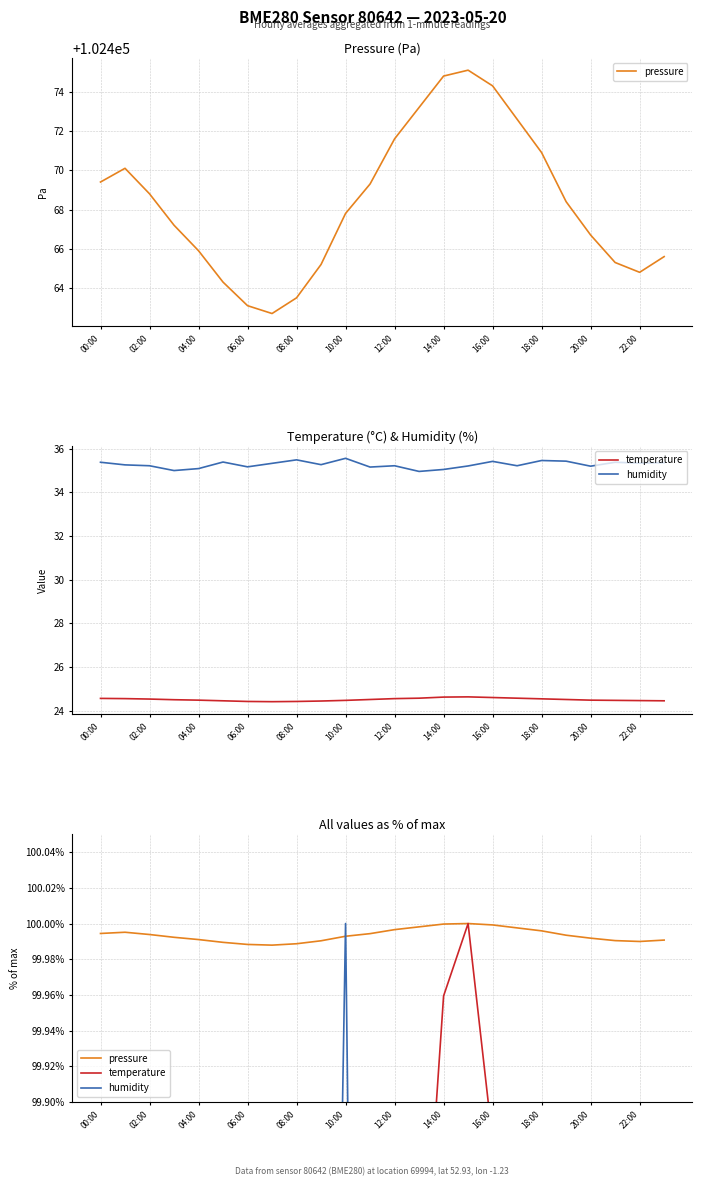

What is the label of the 4th point from the left?

06:00